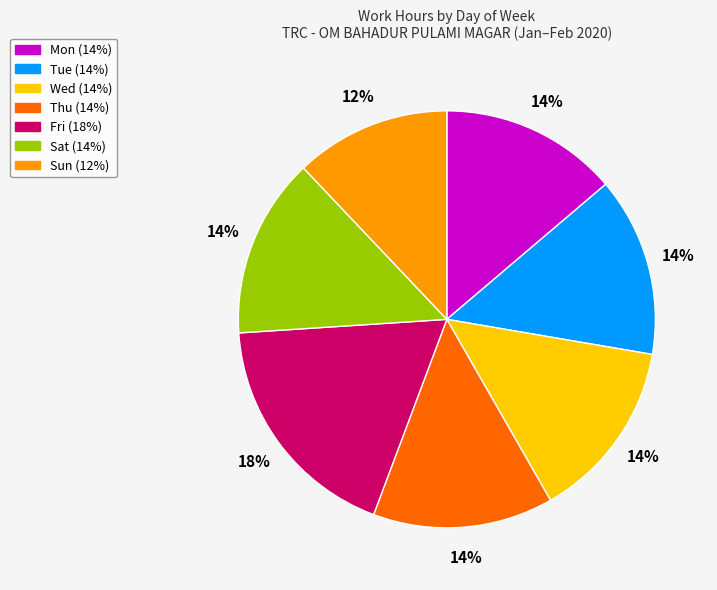

Is it true that Mon is 14% of the pie?

True